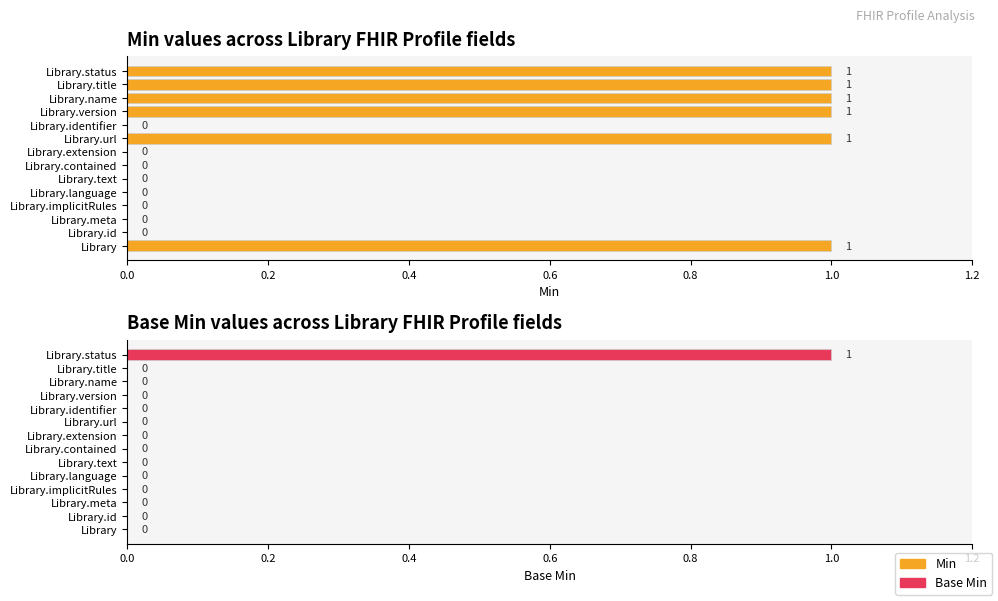

How many Base Min values are between 0 and 1?

14